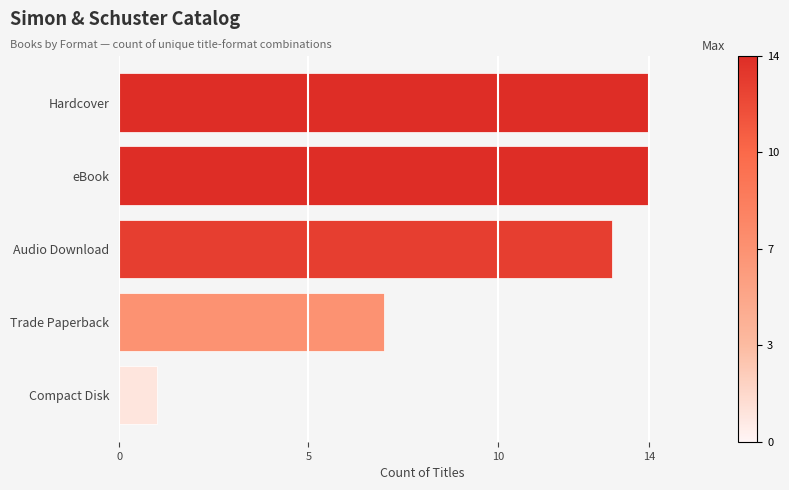

What is the sum of the values at Trade Paperback and eBook?

21